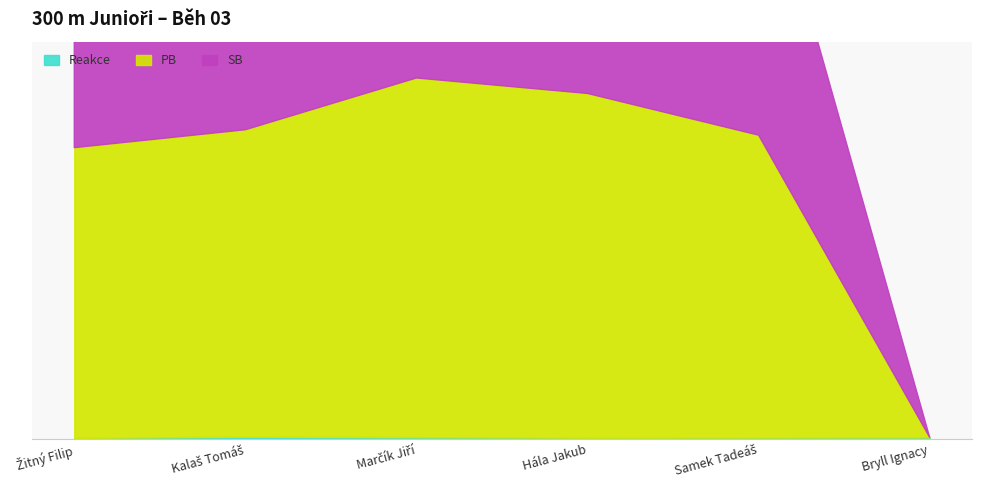

Reading left to right, extract all data points from this chart.

Reakce: Žitný Filip=0.2	Kalaš Tomáš=0.3	Marčík Jiří=0.3	Hála Jakub=0.2	Samek Tadeáš=0.2	Bryll Ignacy=0.2
PB: Žitný Filip=40.2	Kalaš Tomáš=42.5	Marčík Jiří=49.7	Hála Jakub=47.6	Samek Tadeáš=41.9	Bryll Ignacy=0.0
SB: Žitný Filip=40.2	Kalaš Tomáš=42.5	Marčík Jiří=49.7	Hála Jakub=47.6	Samek Tadeáš=41.9	Bryll Ignacy=0.0